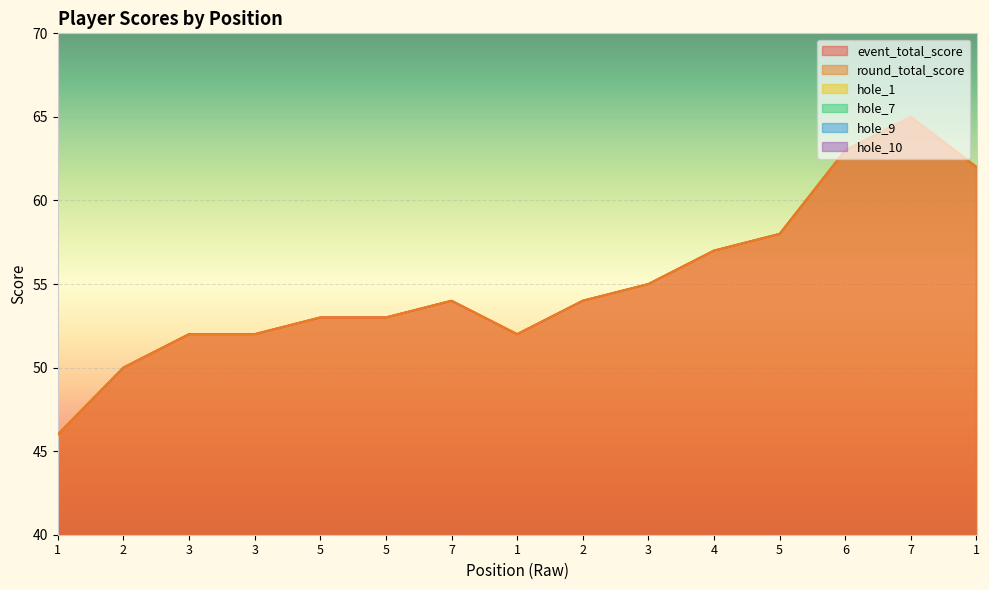

Rank the series by their maximum value, from lowest to highest.

hole_1, hole_7, hole_9, hole_10, event_total_score, round_total_score